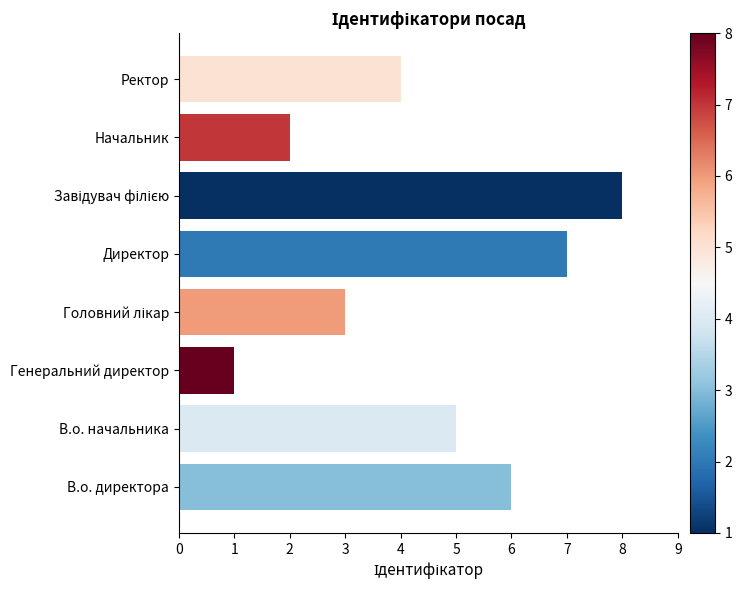

What is the maximum value shown in the chart?

8